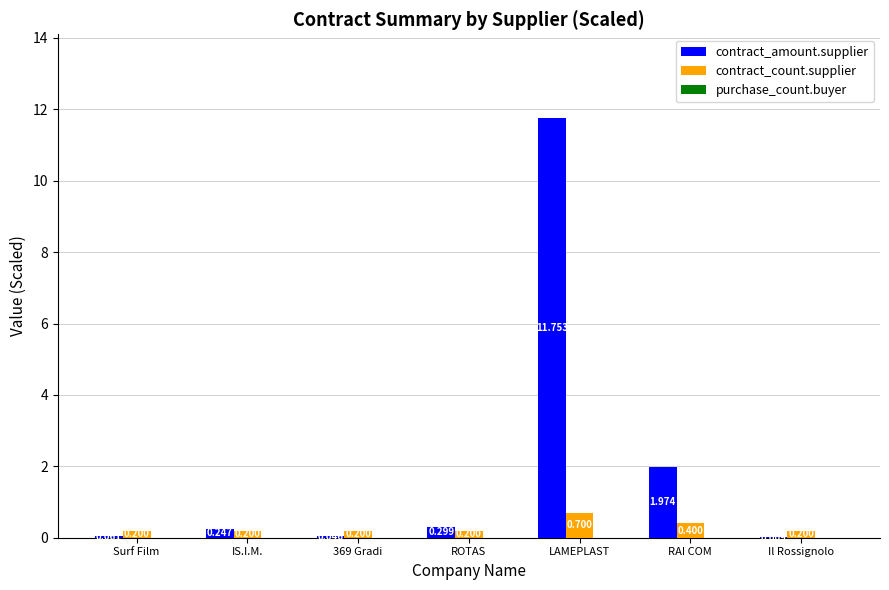

Which series has the largest total across all categories?

contract_amount.supplier